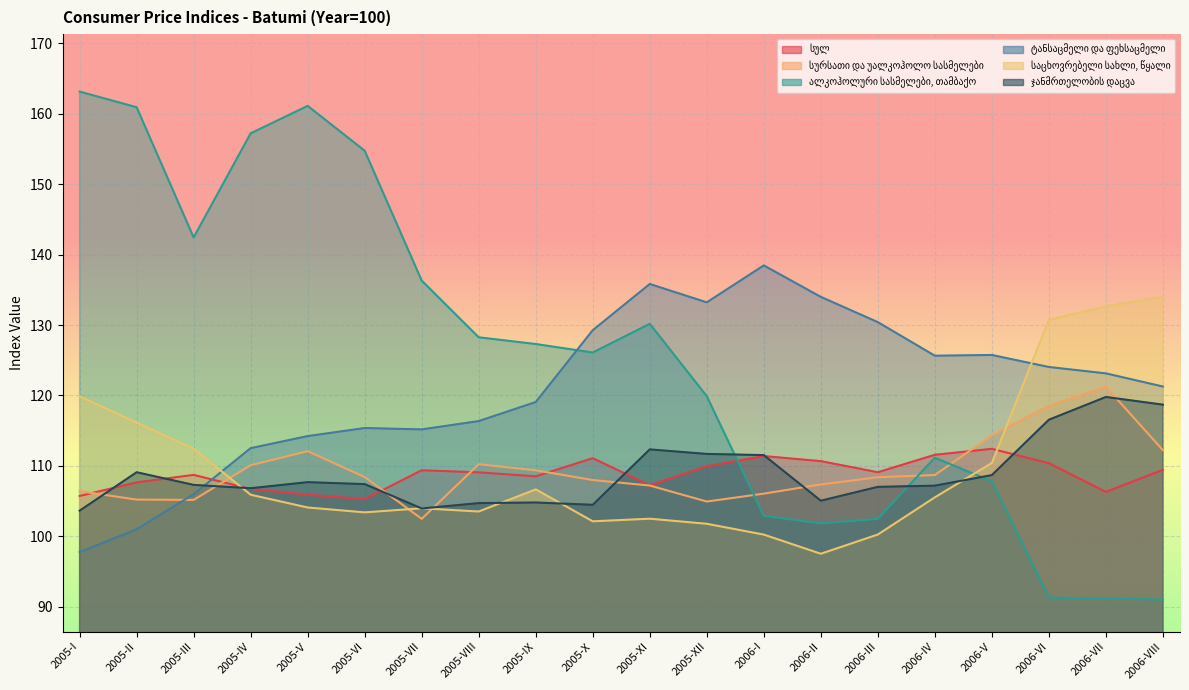

Reading right to left, extract all data points from this chart.

სულ: 2006-VIII=109.4	2006-VII=106.3	2006-VI=110.4	2006-V=112.4	2006-IV=111.6	2006-III=109.1	2006-II=110.7	2006-I=111.4	2005-XII=109.9	2005-XI=107.2	2005-X=111.1	2005-IX=108.5	2005-VIII=109.1	2005-VII=109.4	2005-VI=105.3	2005-V=105.9	2005-IV=106.7	2005-III=108.7	2005-II=107.6	2005-I=105.7
სურსათი და უალკოჰოლო სასმელები: 2006-VIII=112.2	2006-VII=121.2	2006-VI=118.5	2006-V=114.3	2006-IV=108.7	2006-III=108.4	2006-II=107.4	2006-I=106.0	2005-XII=104.9	2005-XI=107.2	2005-X=108.0	2005-IX=109.4	2005-VIII=110.2	2005-VII=102.5	2005-VI=108.4	2005-V=112.1	2005-IV=110.1	2005-III=105.2	2005-II=105.2	2005-I=106.4
ალკოჰოლური სასმელები, თამბაქო: 2006-VIII=91.0	2006-VII=91.1	2006-VI=91.3	2006-V=107.8	2006-IV=111.1	2006-III=102.5	2006-II=101.8	2006-I=102.9	2005-XII=119.9	2005-XI=130.2	2005-X=126.1	2005-IX=127.3	2005-VIII=128.3	2005-VII=136.3	2005-VI=154.8	2005-V=161.1	2005-IV=157.2	2005-III=142.4	2005-II=160.9	2005-I=163.2
ტანსაცმელი და ფეხსაცმელი: 2006-VIII=121.3	2006-VII=123.1	2006-VI=124.0	2006-V=125.7	2006-IV=125.6	2006-III=130.4	2006-II=134.0	2006-I=138.5	2005-XII=133.2	2005-XI=135.8	2005-X=129.3	2005-IX=119.1	2005-VIII=116.4	2005-VII=115.2	2005-VI=115.4	2005-V=114.2	2005-IV=112.5	2005-III=106.0	2005-II=101.0	2005-I=97.7
საცხოვრებელი სახლი, წყალი: 2006-VIII=134.0	2006-VII=132.7	2006-VI=130.7	2006-V=110.4	2006-IV=105.5	2006-III=100.2	2006-II=97.5	2006-I=100.2	2005-XII=101.8	2005-XI=102.5	2005-X=102.1	2005-IX=106.7	2005-VIII=103.5	2005-VII=104.0	2005-VI=103.4	2005-V=104.1	2005-IV=105.9	2005-III=112.4	2005-II=116.1	2005-I=119.9
ჯანმრთელობის დაცვა: 2006-VIII=118.7	2006-VII=119.8	2006-VI=116.5	2006-V=108.7	2006-IV=107.2	2006-III=107.0	2006-II=105.0	2006-I=111.5	2005-XII=111.7	2005-XI=112.3	2005-X=104.5	2005-IX=104.8	2005-VIII=104.7	2005-VII=103.9	2005-VI=107.4	2005-V=107.7	2005-IV=106.8	2005-III=107.3	2005-II=109.1	2005-I=103.6